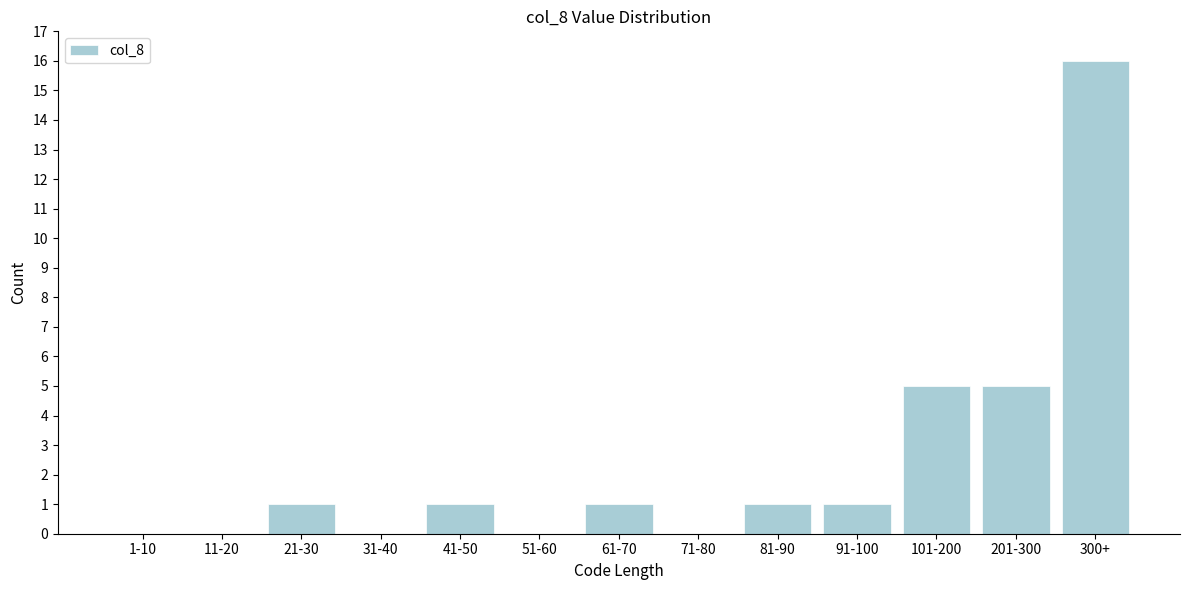

Reading right to left, extract all data points from this chart.

300+=16	201-300=5	101-200=5	91-100=1	81-90=1	71-80=0	61-70=1	51-60=0	41-50=1	31-40=0	21-30=1	11-20=0	1-10=0